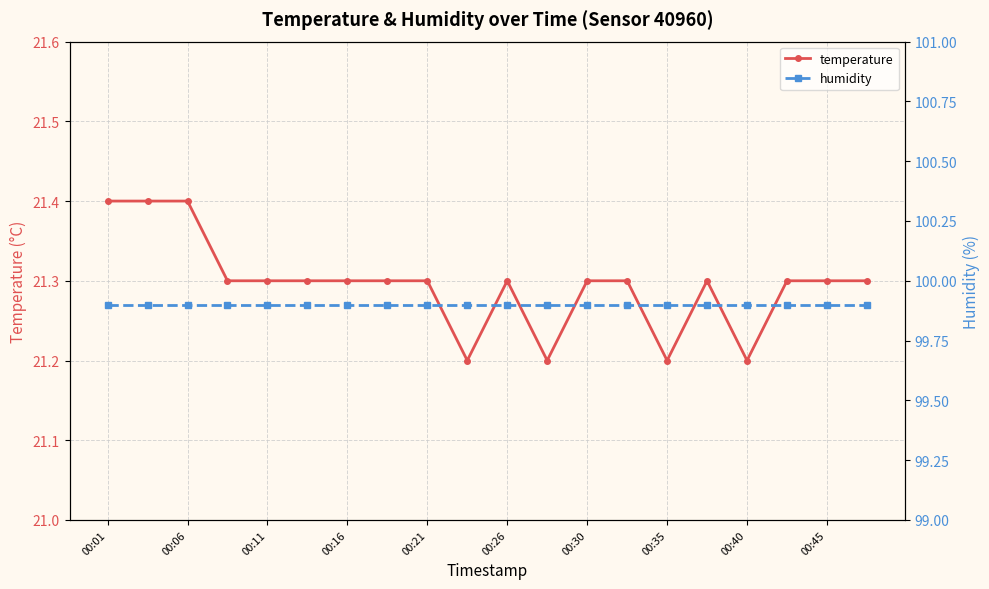

True or false: temperature and humidity cross at least once.

False